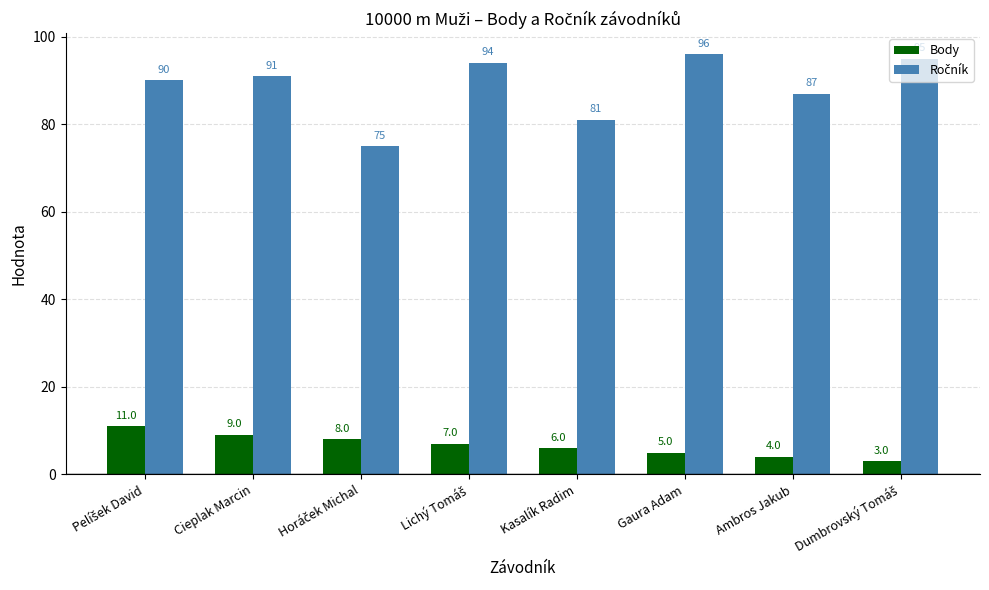

What is the approximate value of Body at Ambros Jakub?

4